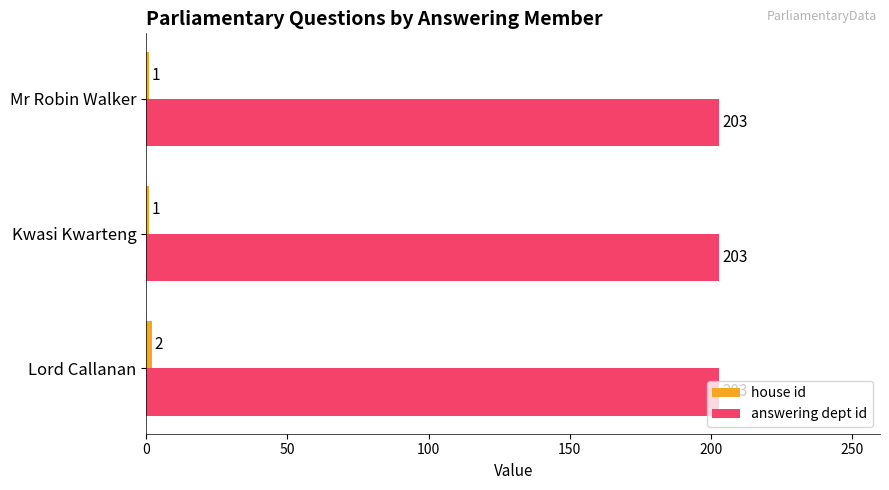

What is the sum of all answering dept id values?

609